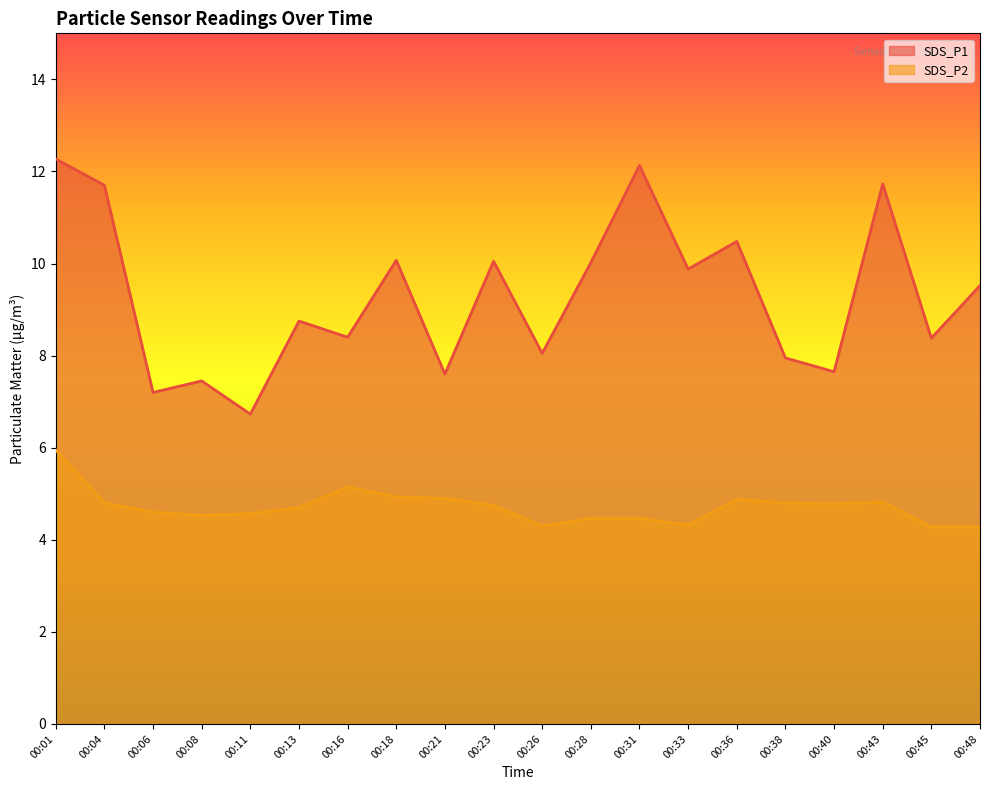

What is the total value across all series at 00:45?

12.7